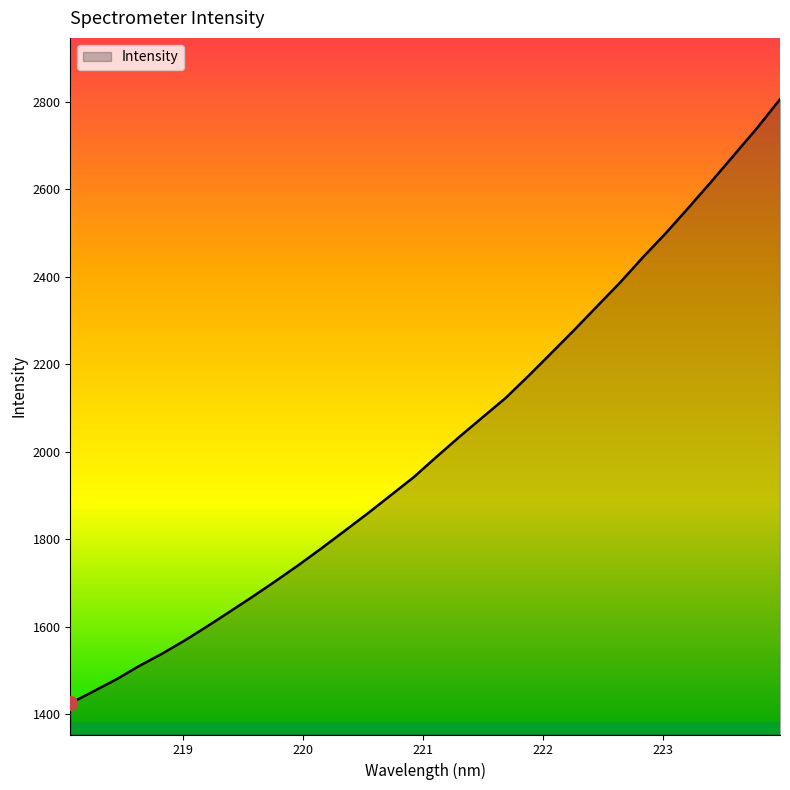

What is the maximum value shown in the chart?

2805.5